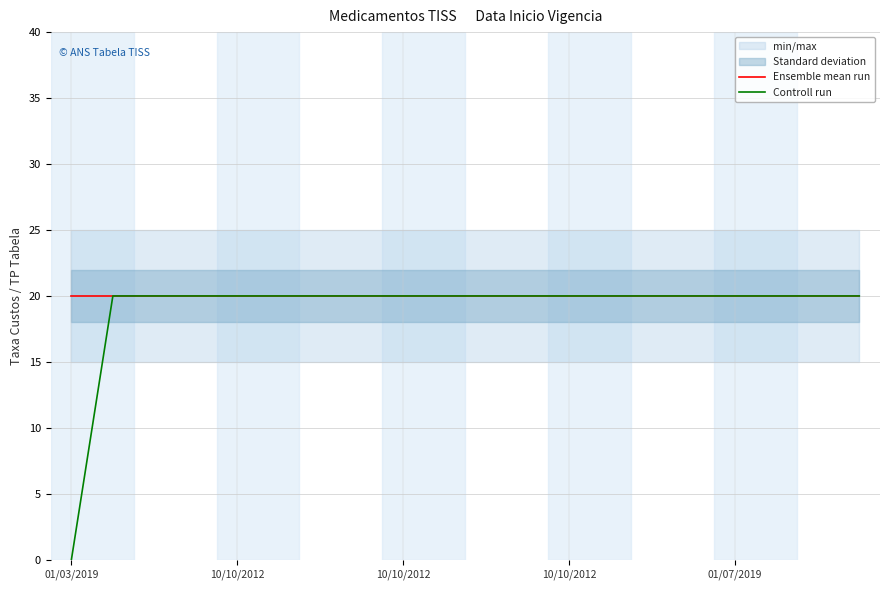

Which series has the largest total across all categories?

Ensemble mean run